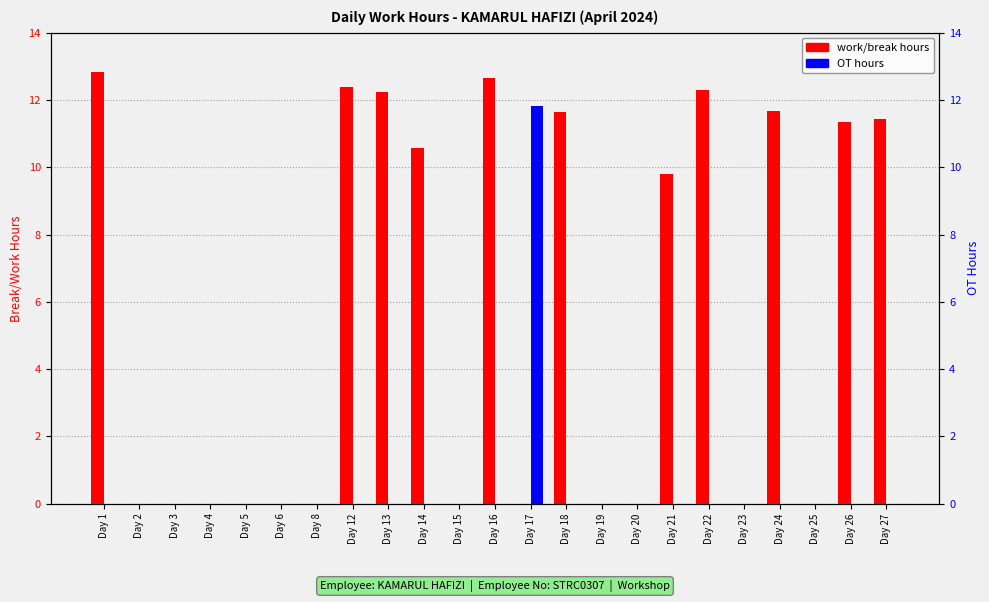

What is the difference between the maximum and minimum values in the OT hours series?

11.8